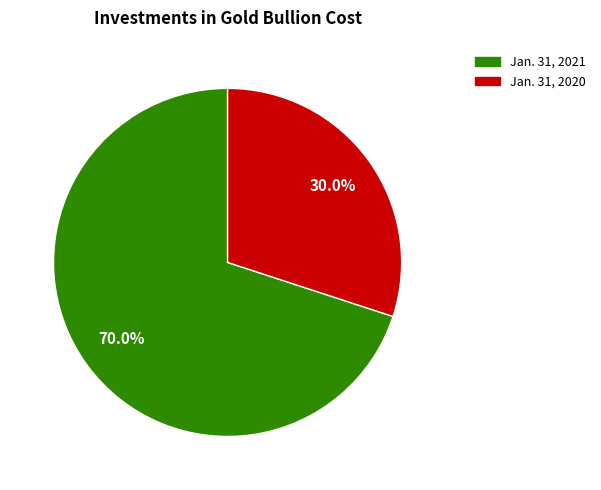

How many segments does this pie chart have?

2